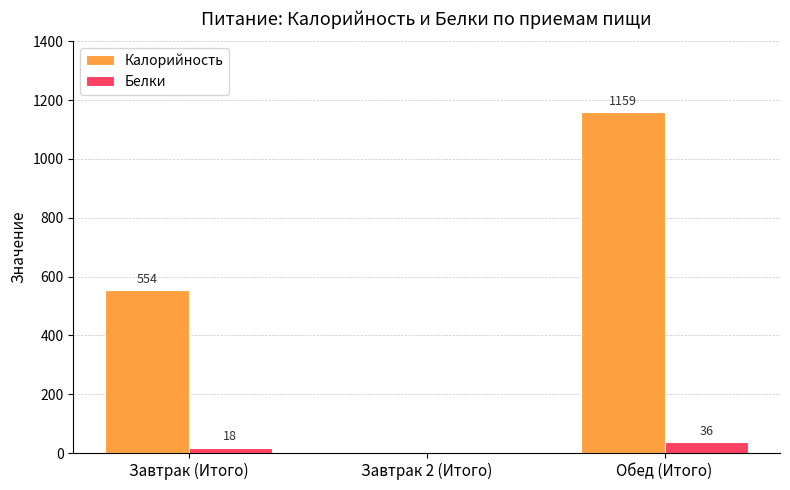

What is the approximate value of Калорийность at Обед (Итого), to the nearest 50?

1150